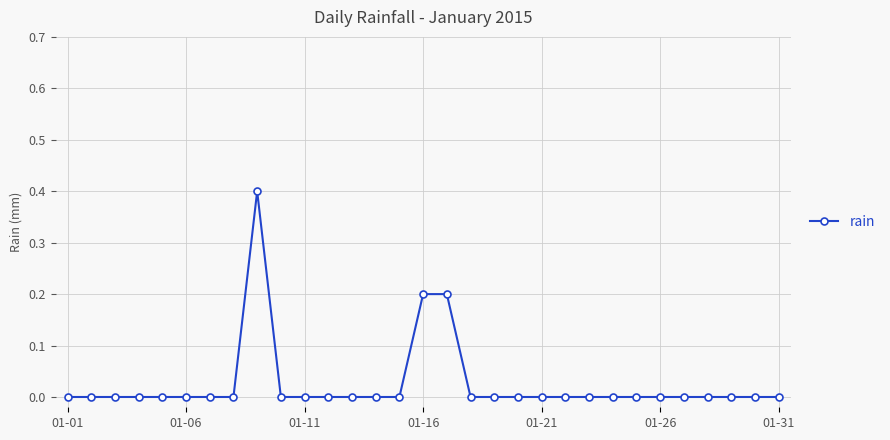

What is the greatest value displayed?

0.4